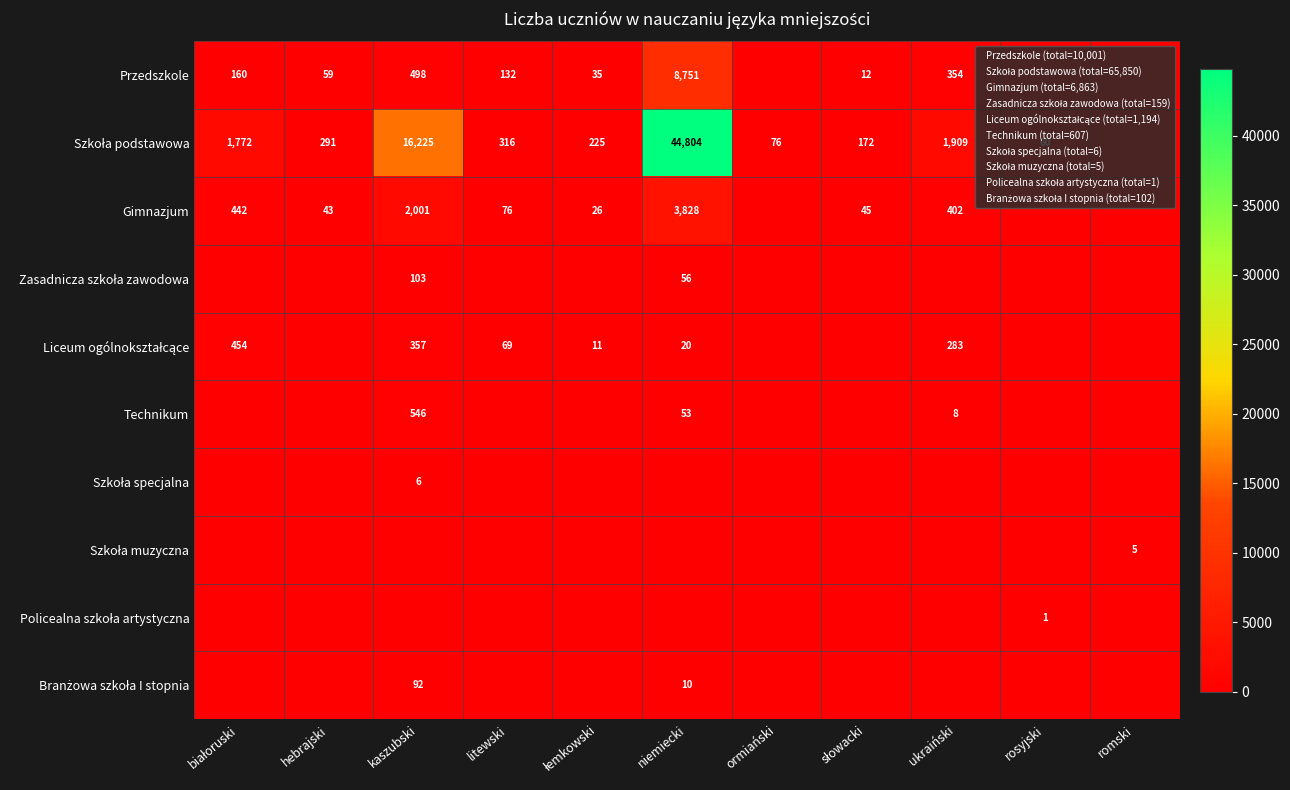

At how many categories does at least one series exceed 21377?

1